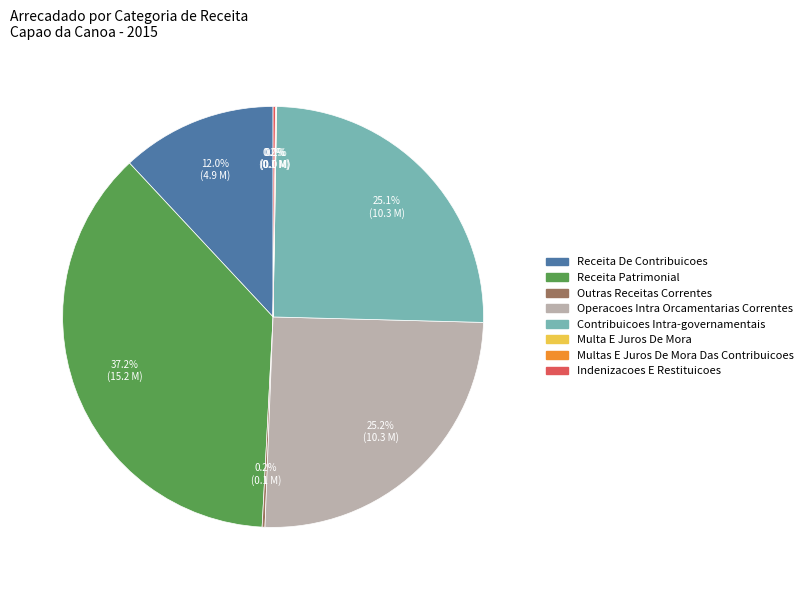

Is Operacoes Intra Orcamentarias Correntes the majority of the pie?

No